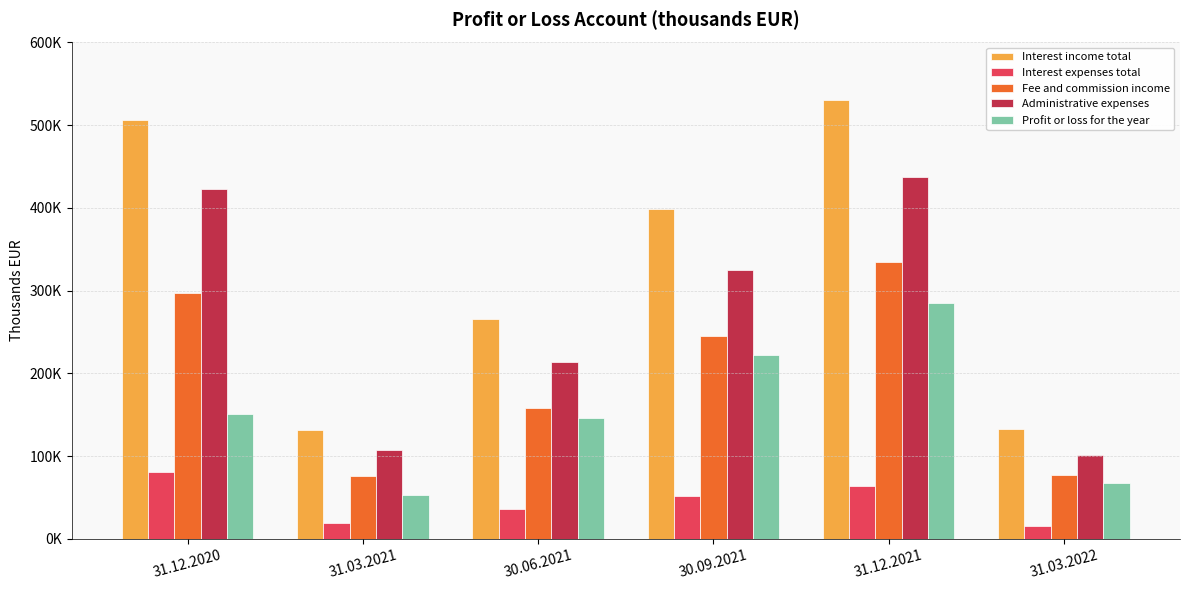

Are the bars grouped side by side (vs. stacked)?

Yes